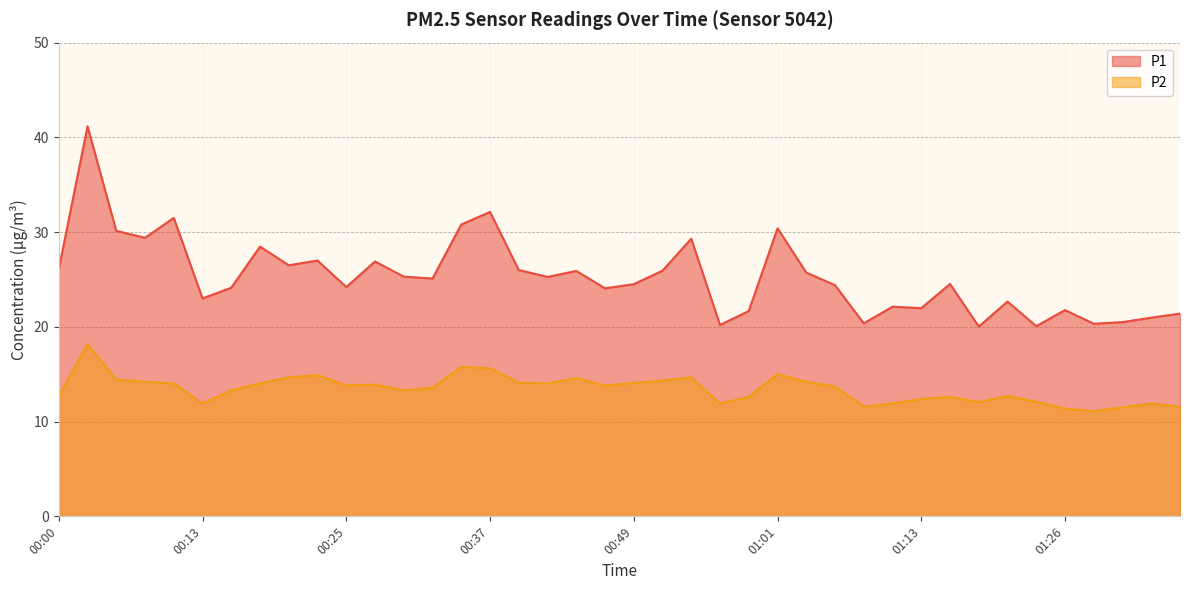

True or false: P1 and P2 intersect in this chart.

False